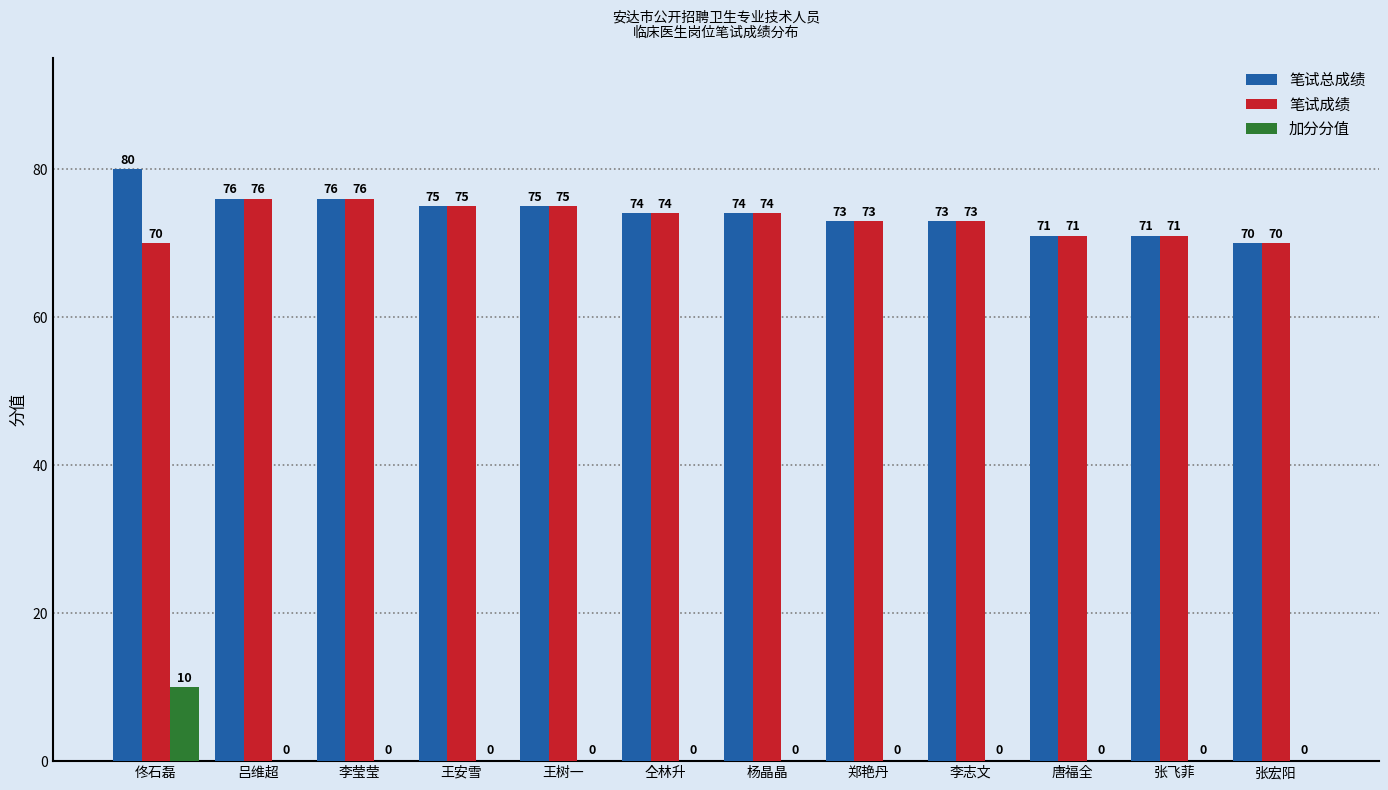

Which label corresponds to the largest value in the chart?

佟石磊